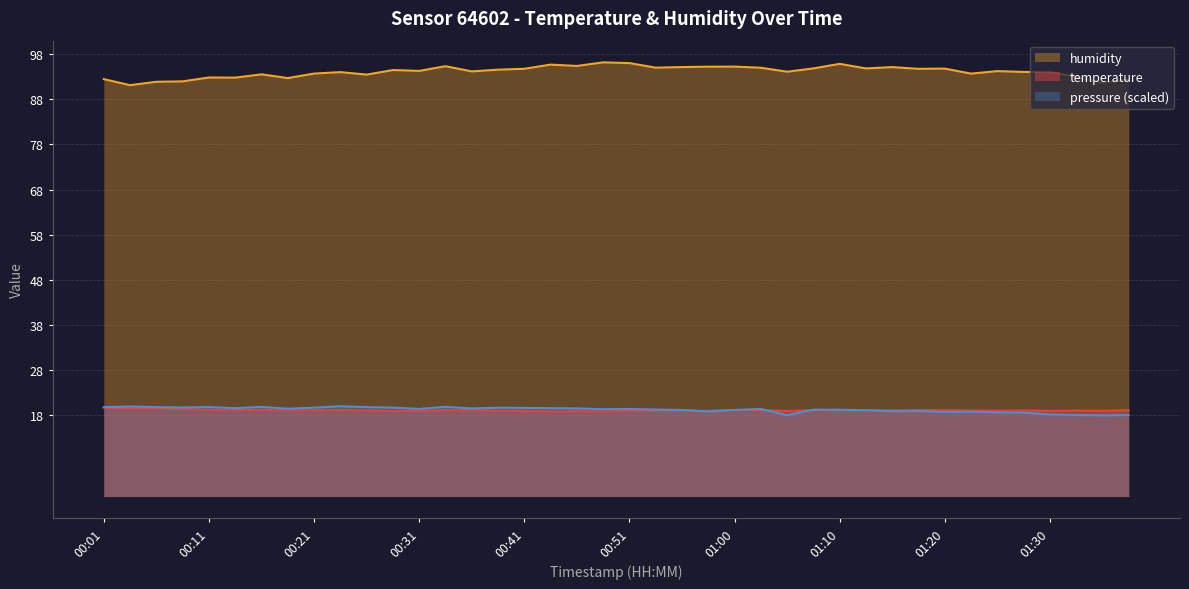

Between 00:11 and 01:10, which series saw the biggest shift?

humidity